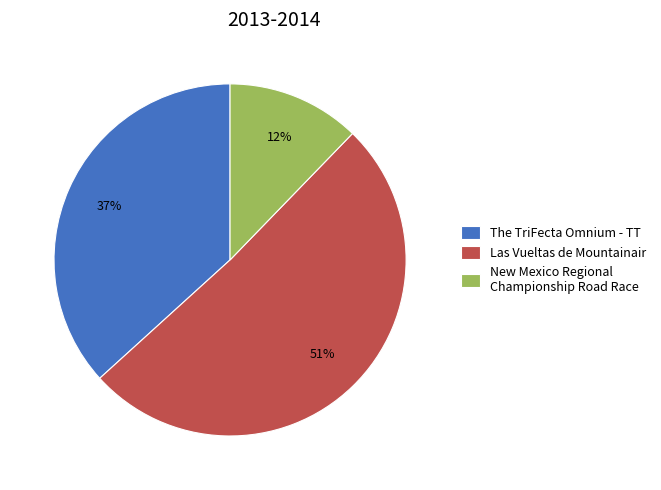

Is the sum of The TriFecta Omnium - TT and Las Vueltas de Mountainair greater than half?

Yes